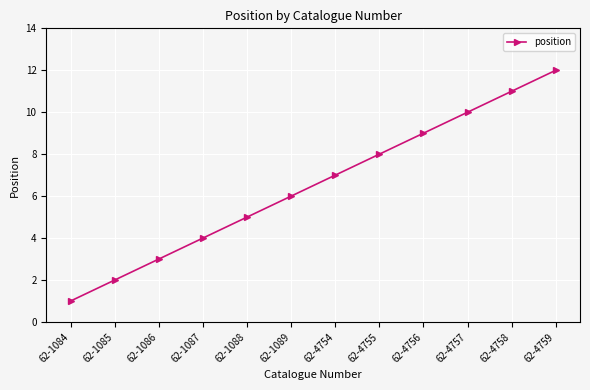

Reading left to right, extract all data points from this chart.

62-1084=1	62-1085=2	62-1086=3	62-1087=4	62-1088=5	62-1089=6	62-4754=7	62-4755=8	62-4756=9	62-4757=10	62-4758=11	62-4759=12